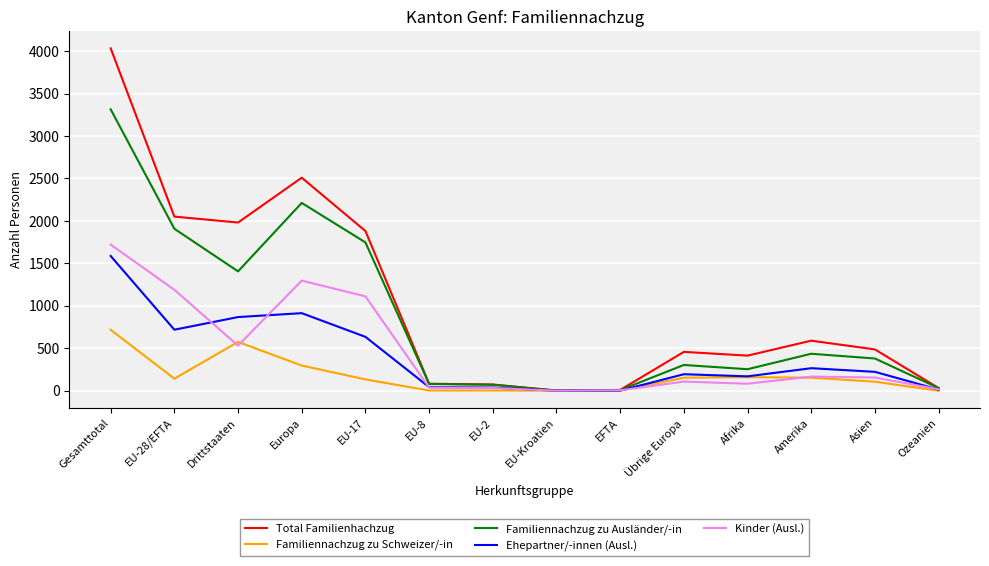

List the series in order of their peak value, highest first.

Total Familienhachzug, Familiennachzug zu Ausländer/-in, Kinder (Ausl.), Ehepartner/-innen (Ausl.), Familiennachzug zu Schweizer/-in